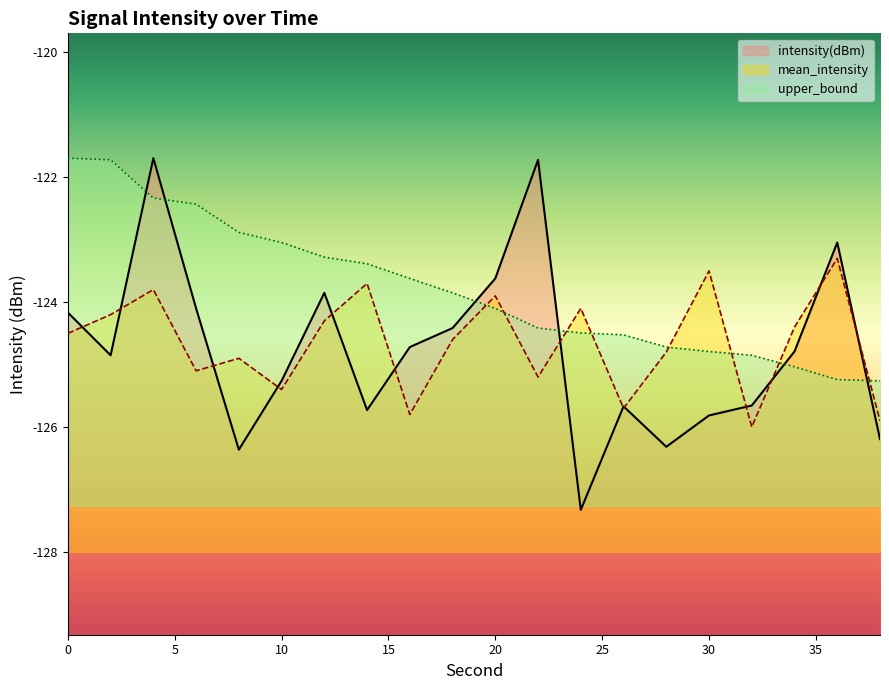

True or false: intensity(dBm) has a value of -35.5 at 2.

False